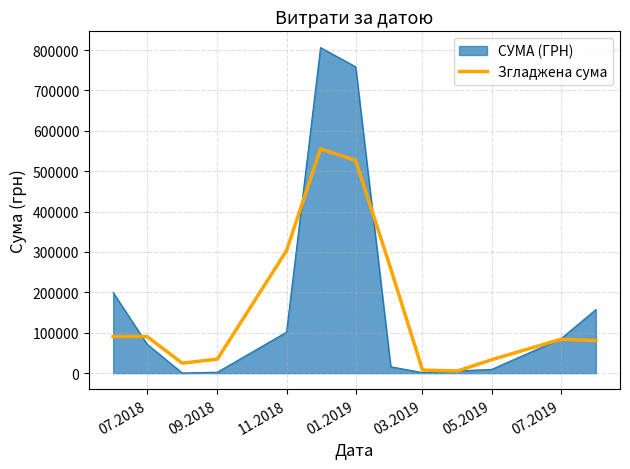

Does the chart have visible grid lines?

Yes